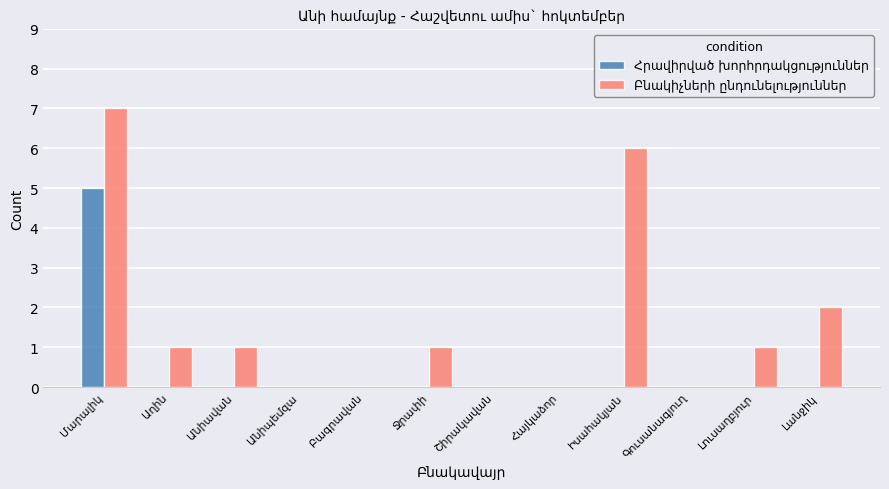

What is the maximum value shown in the chart?

7